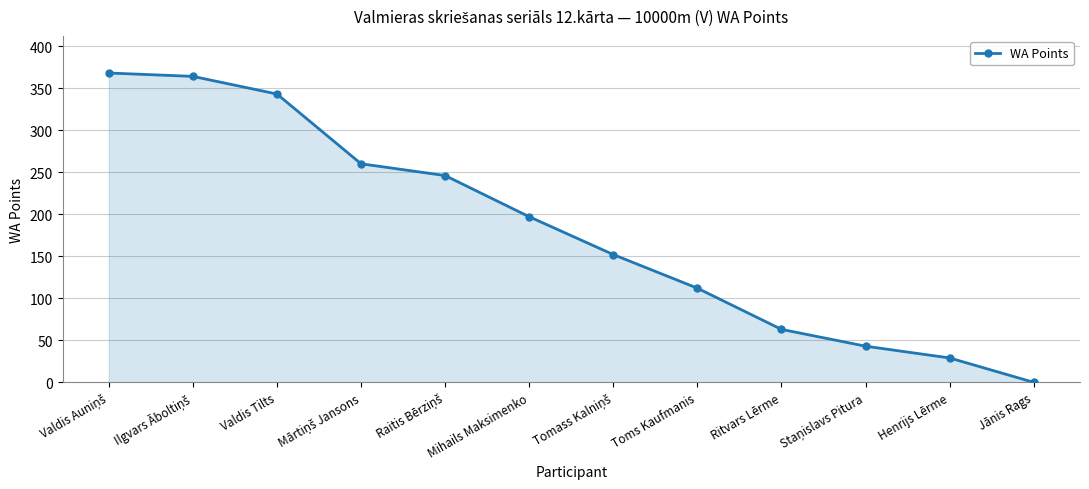

What is the greatest value displayed?

368